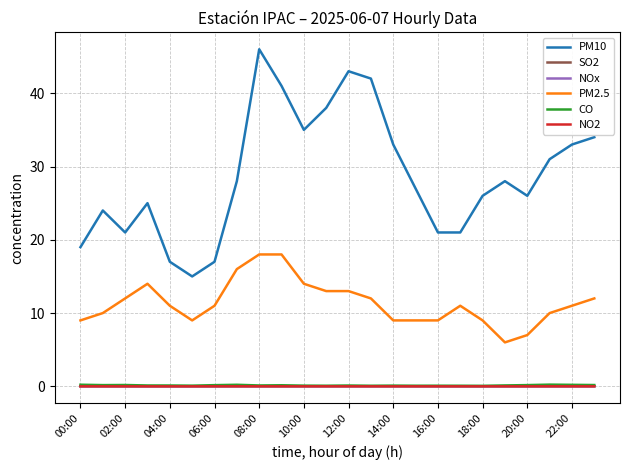

Which series has the largest range (max minus min)?

PM10